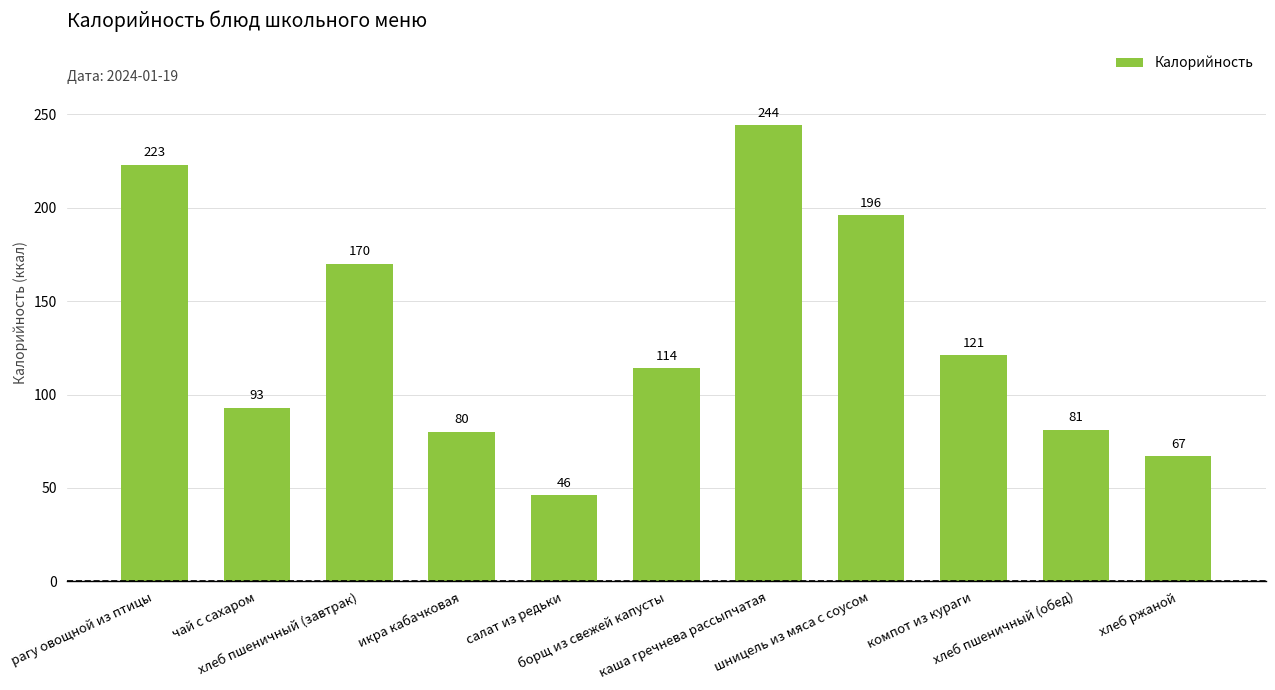

The value at хлеб пшеничный (обед) is 141. True or false?

False